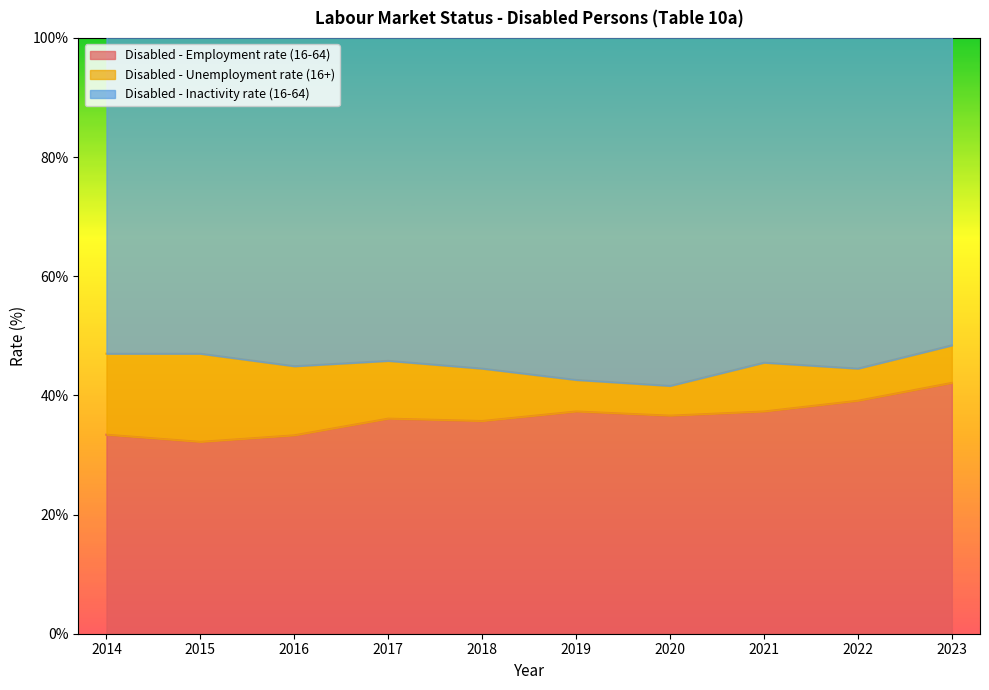

The value of Disabled - Employment rate (16-64) at 2020 is 36.6. True or false?

True